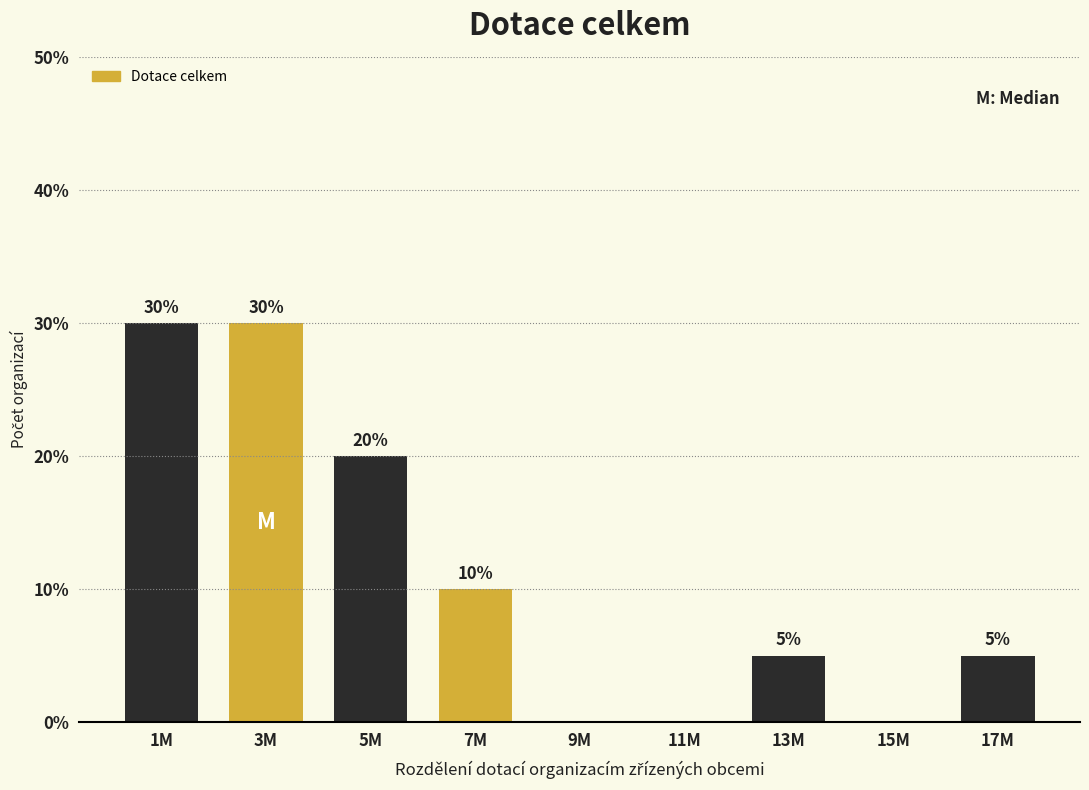

Reading left to right, list all the values displayed in this chart.

1M=30	3M=30	5M=20	7M=10	9M=0	11M=0	13M=5	15M=0	17M=5